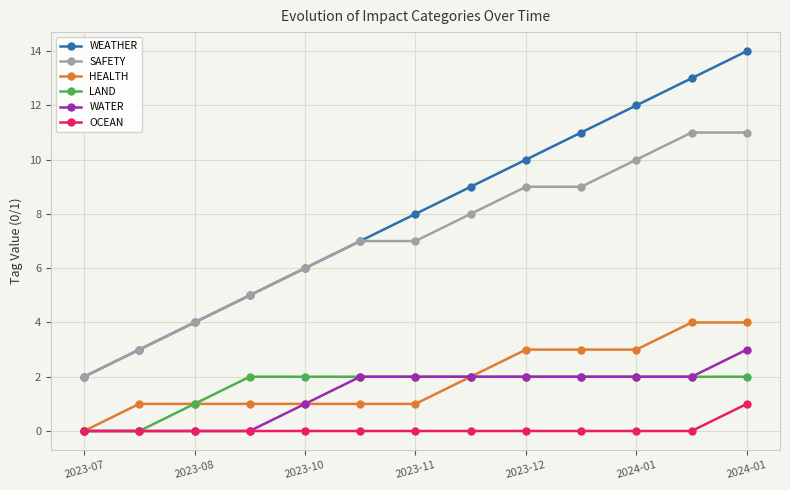

What is the maximum value shown in the chart?

14